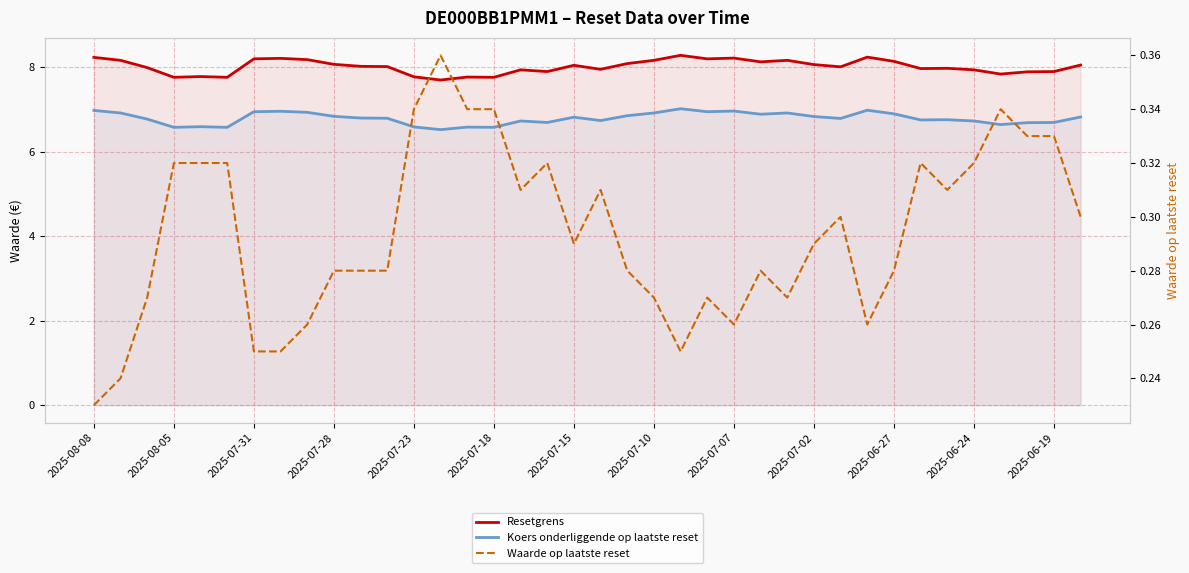

True or false: Koers onderliggende op laatste reset and Resetgrens cross at least once.

False